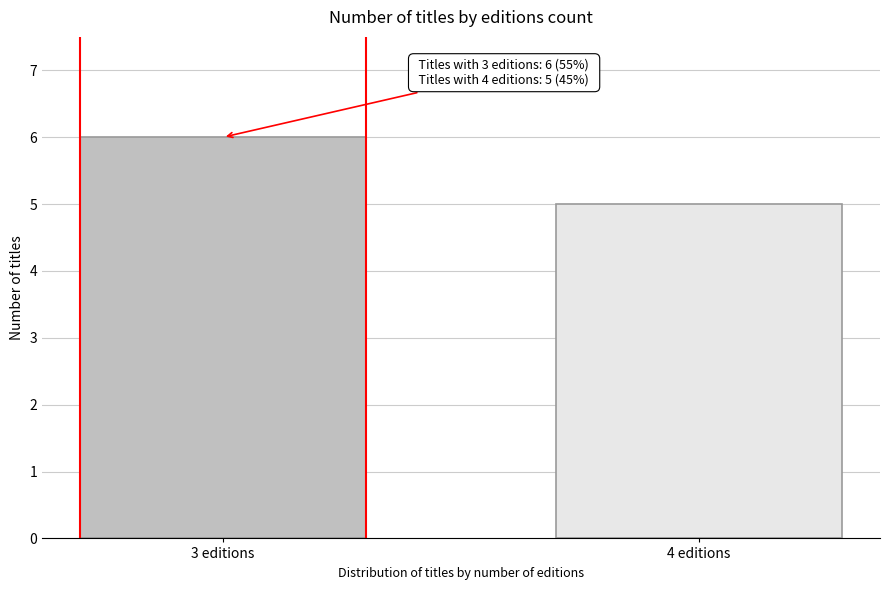

Reading left to right, extract all data points from this chart.

3 editions=6	4 editions=5